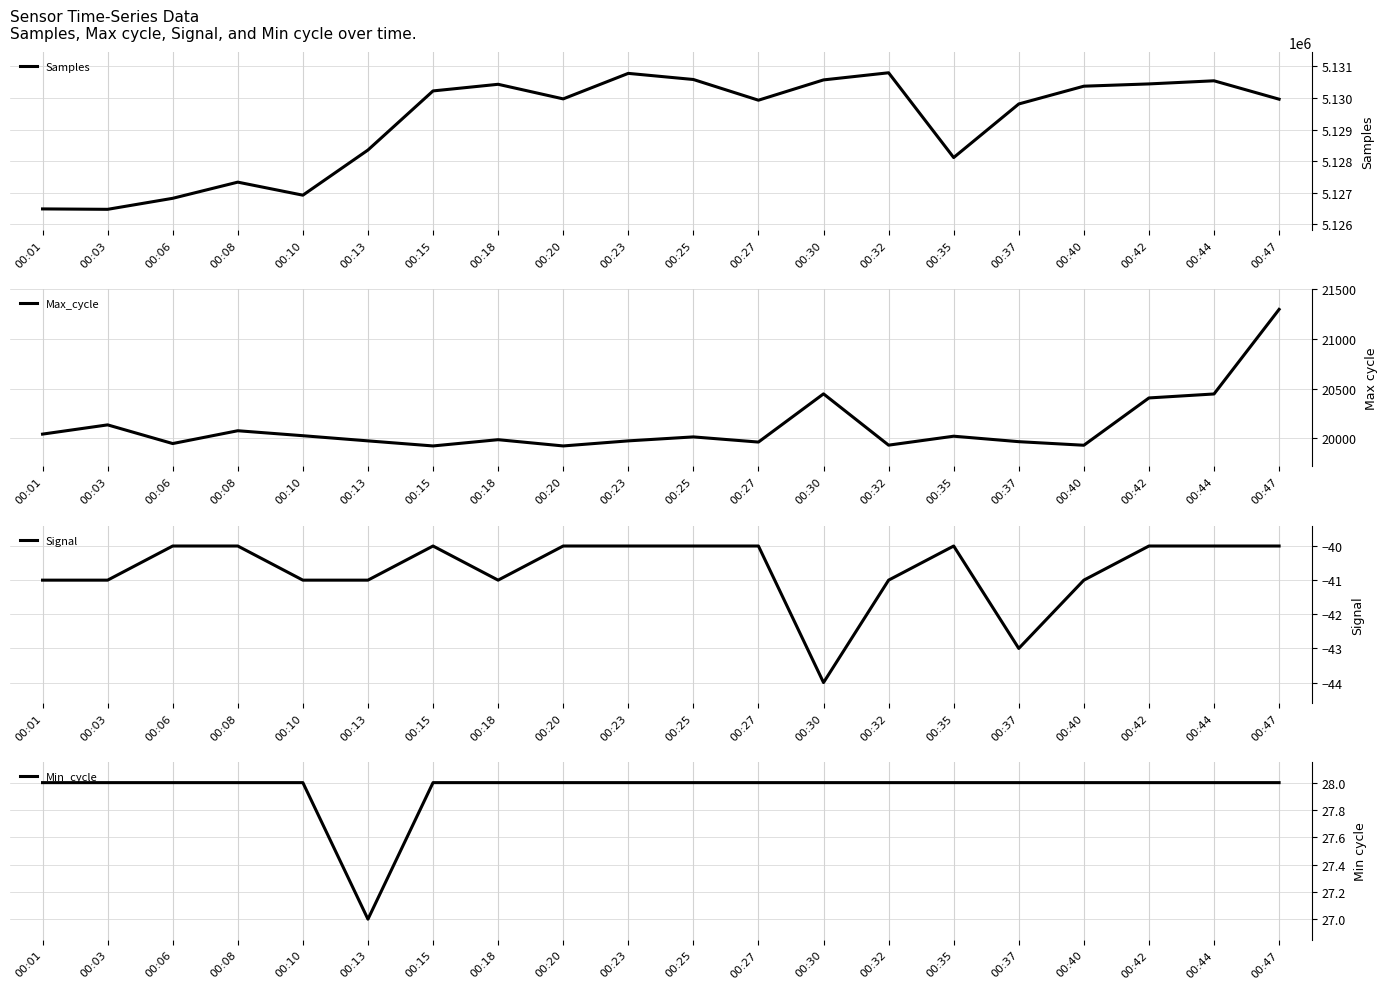

Rank the series by their maximum value, from highest to lowest.

Samples, Max_cycle, Min_cycle, Signal